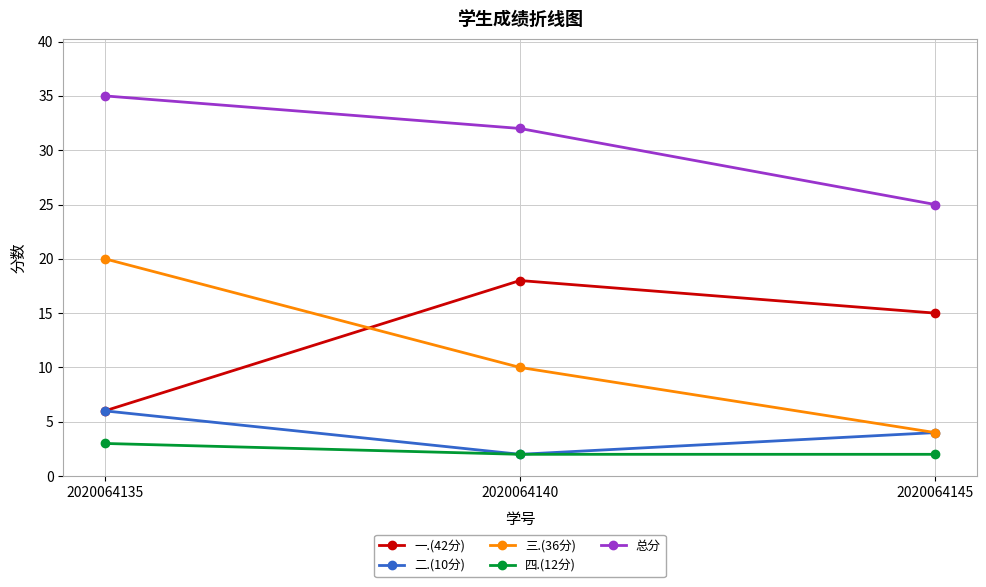

Does the chart have visible grid lines?

Yes